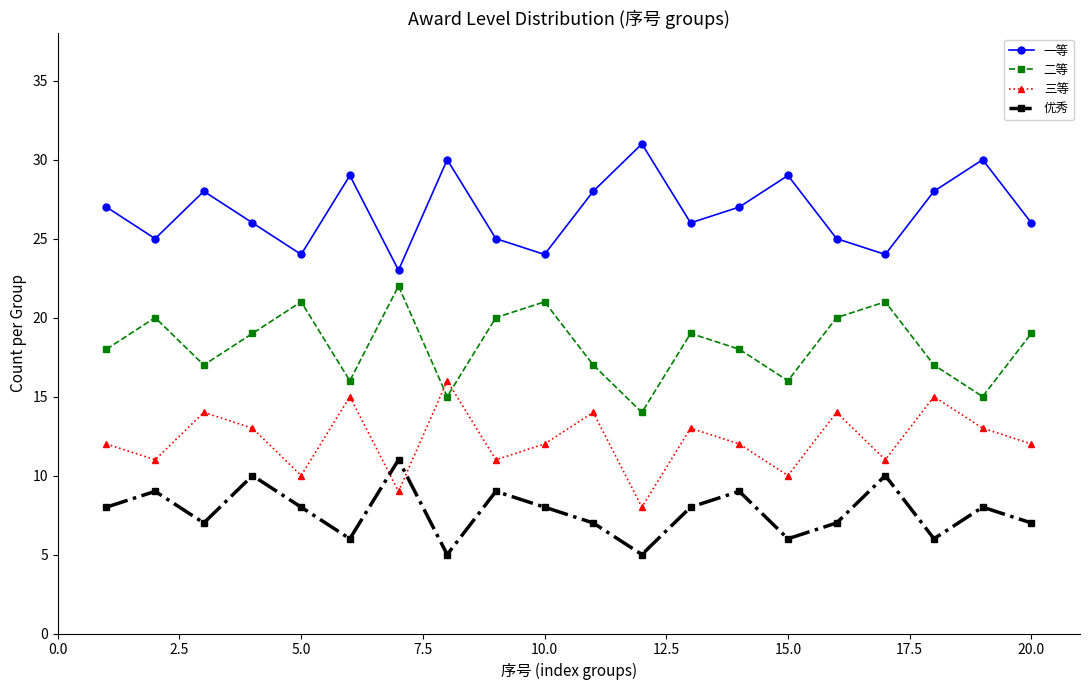

Rank the series by their average value, from highest to lowest.

一等, 二等, 三等, 优秀